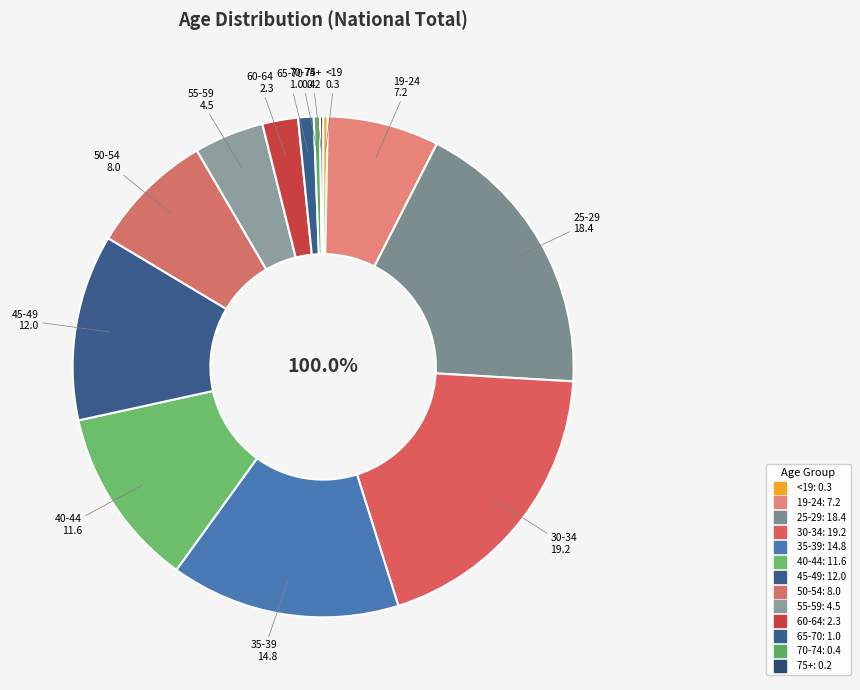

How many slices are in this pie chart?

13